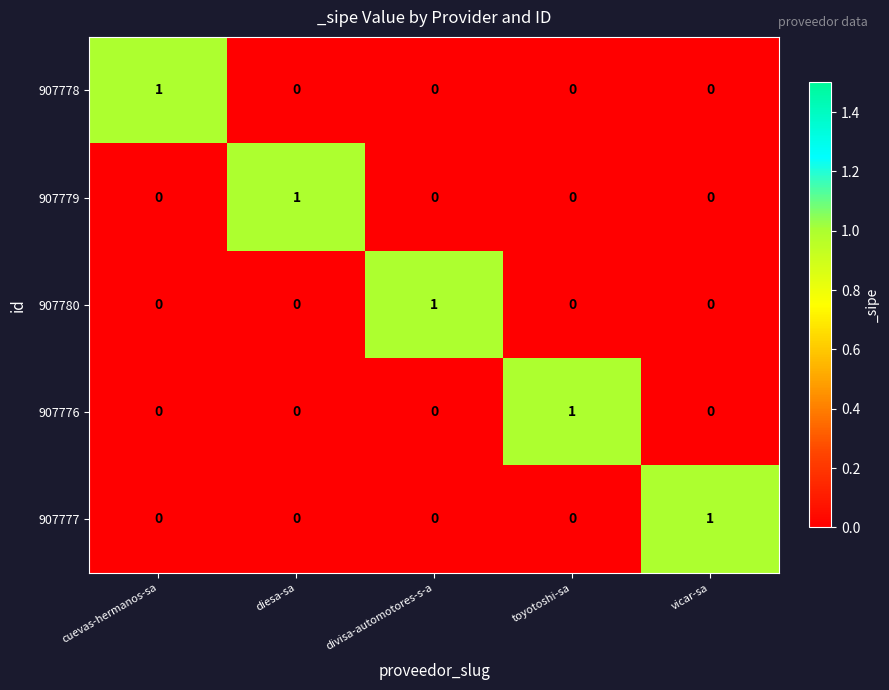

Is it true that 907777 equals 0 at cuevas-hermanos-sa?

True